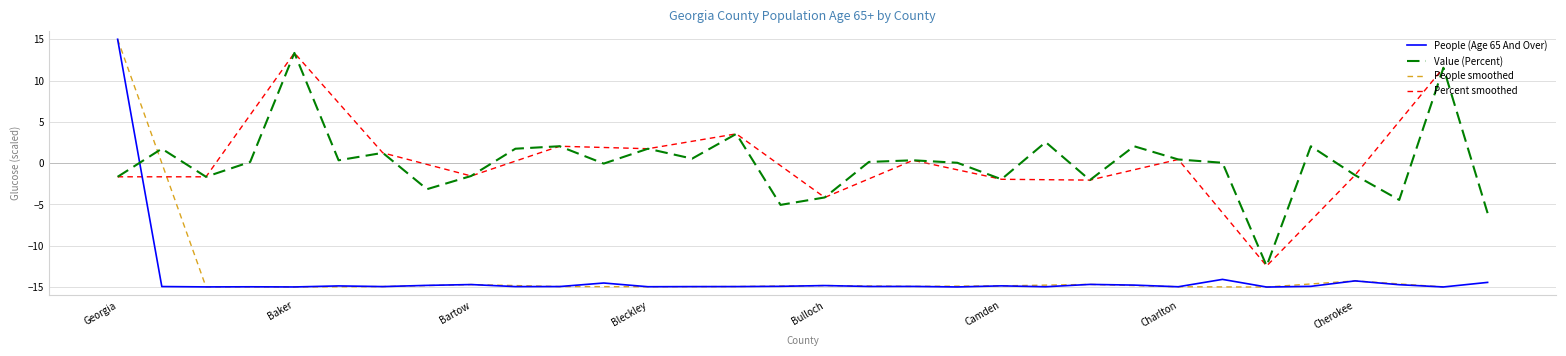

After their last crossing, which series has the higher values: People (Age 65 And Over) or Value (Percent)?

Value (Percent)